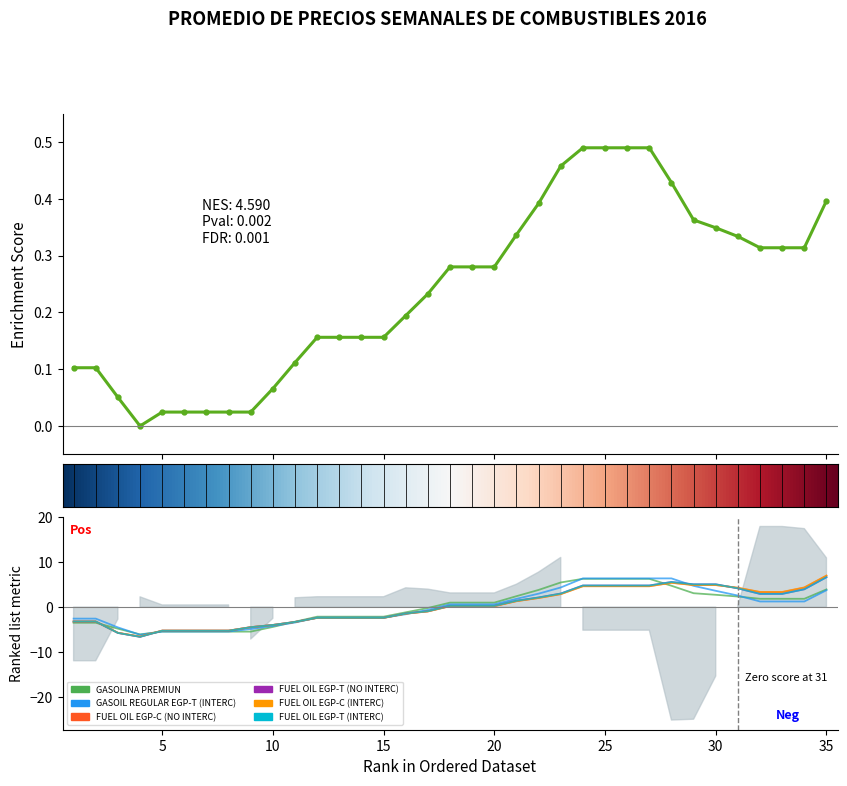

At which label does FUEL OIL EGP-T (NO INTERC) reach its minimum?

4